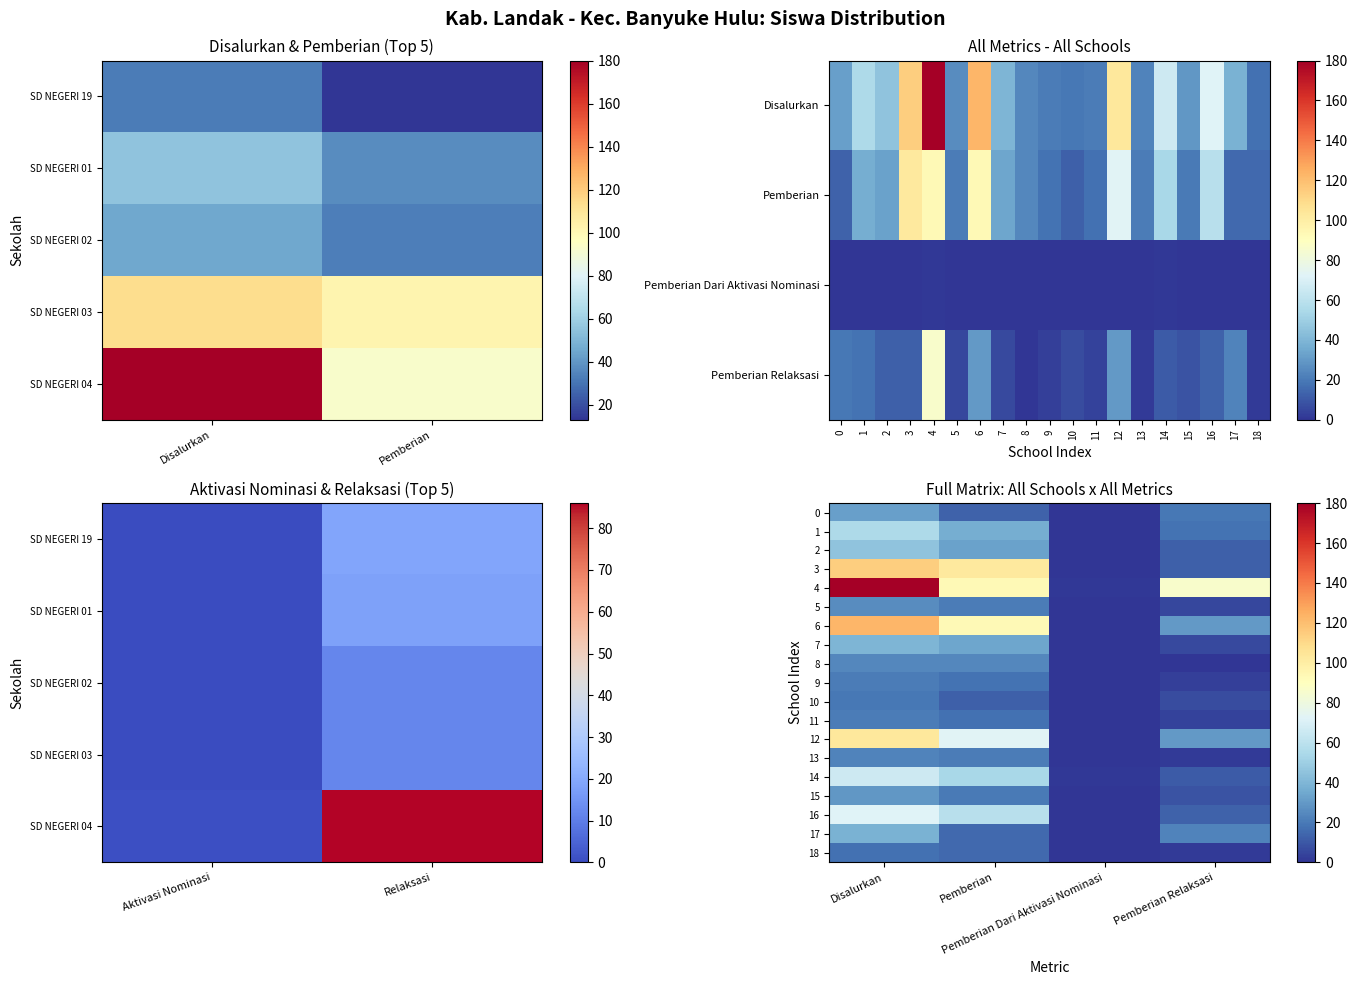

Count the 18 values in the range 2 to 17.

3